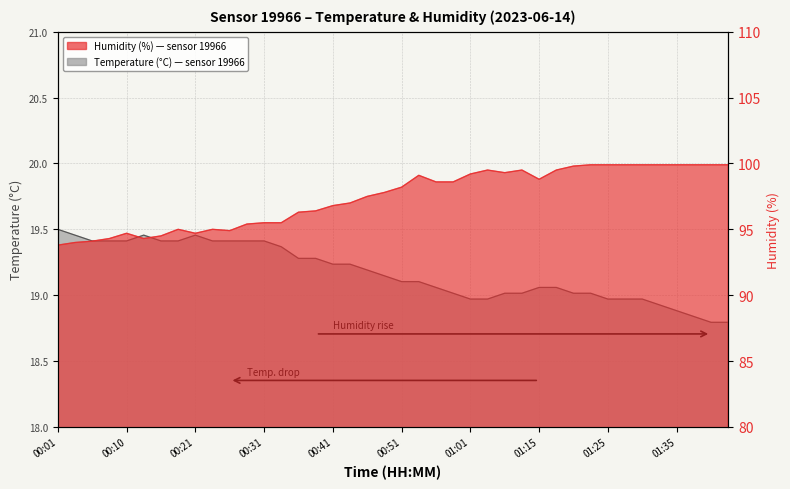

Rank the series at 00:48 from highest to lowest value.

humidity, temperature